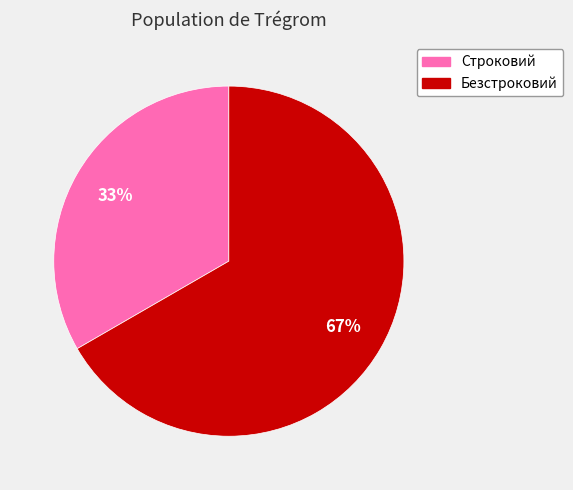

What percentage is the Безстроковий slice, to the nearest percent?

67%